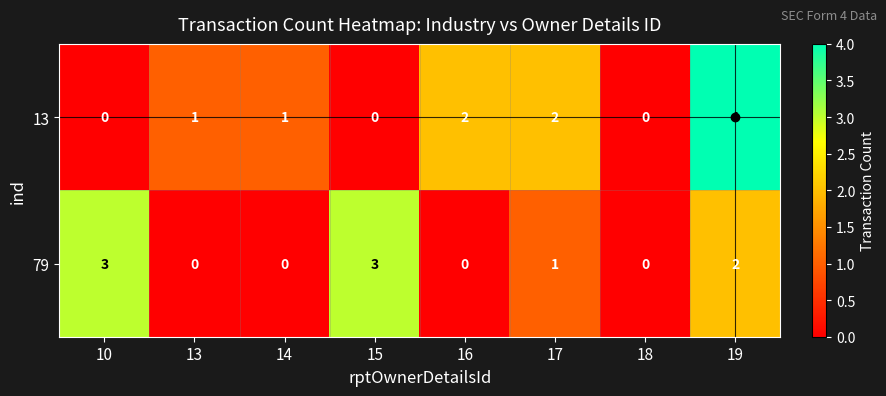

How many data points does each series have?

8